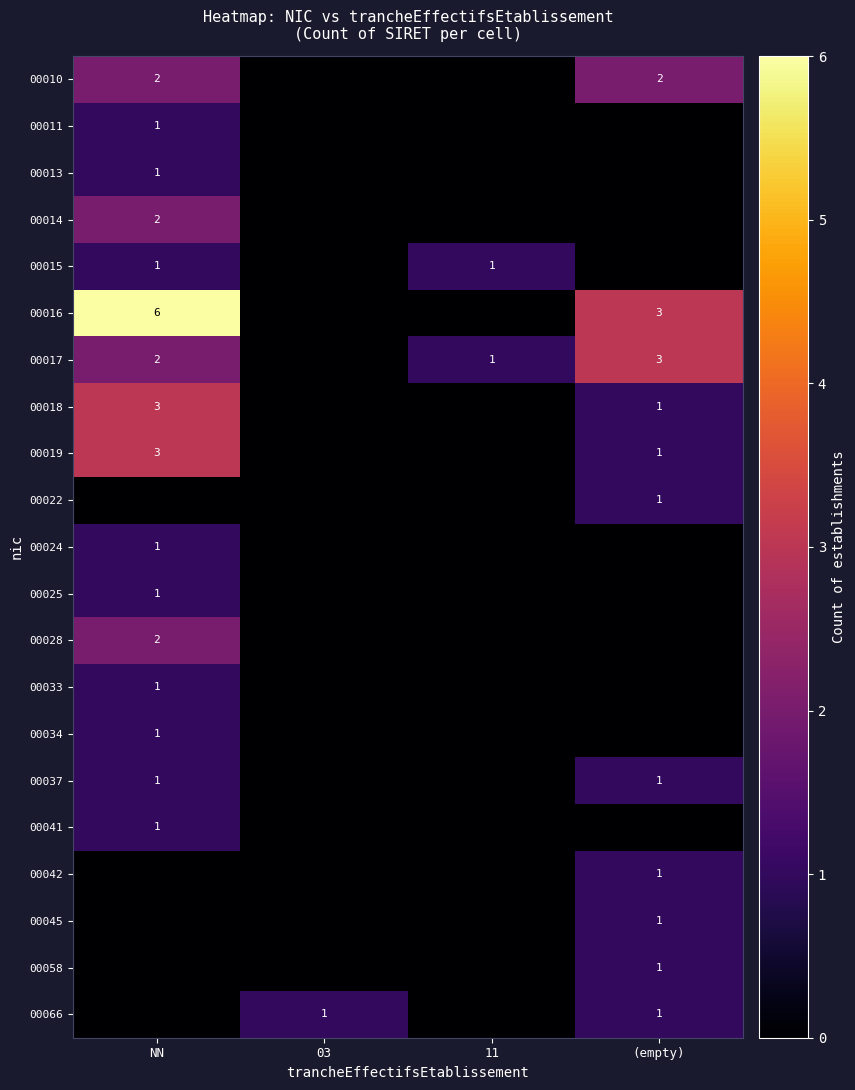

The 00037 series shows 0 at (empty). True or false?

False